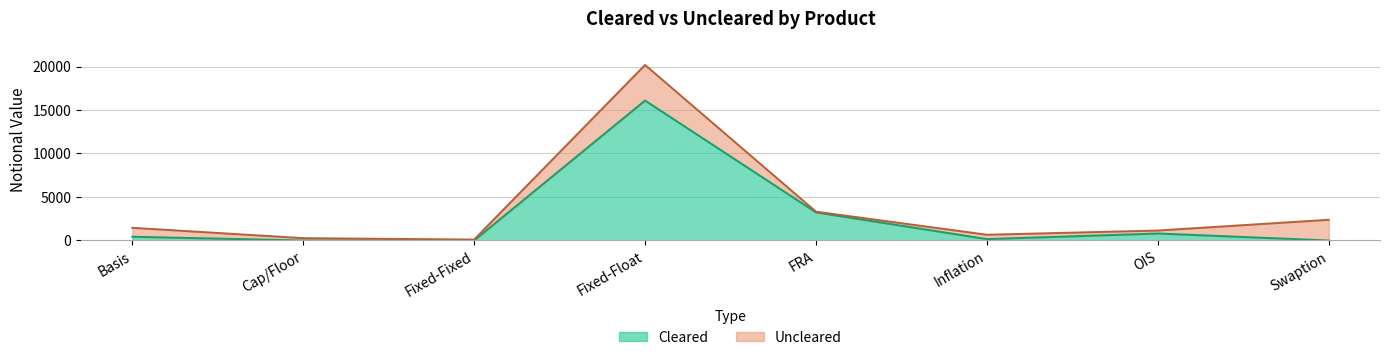

The Cleared series shows 1504 at FRA. True or false?

False